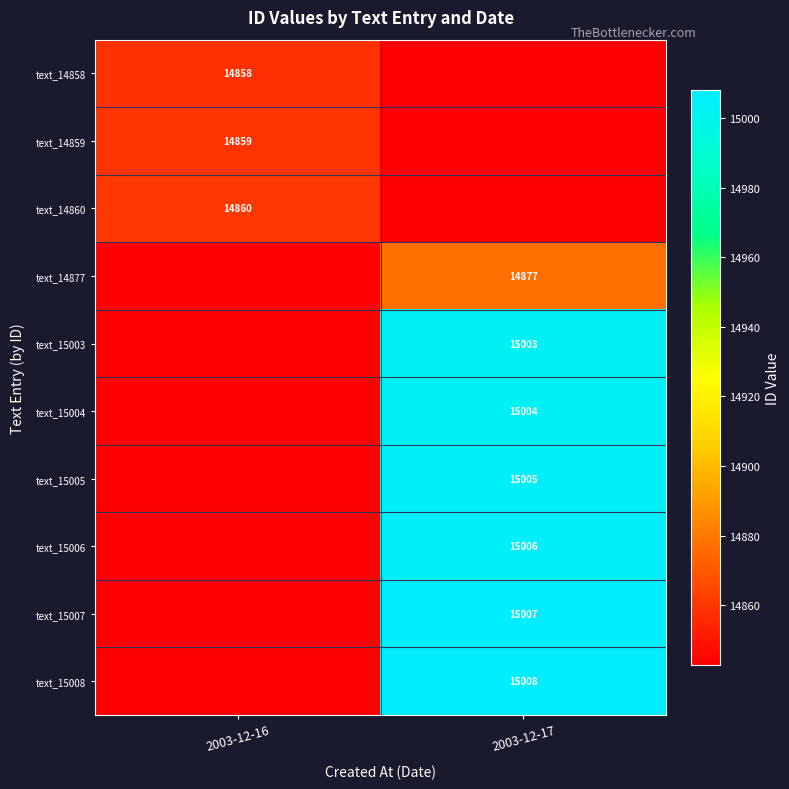

The value of text_15006 at 2003-12-17 is 26697. True or false?

False